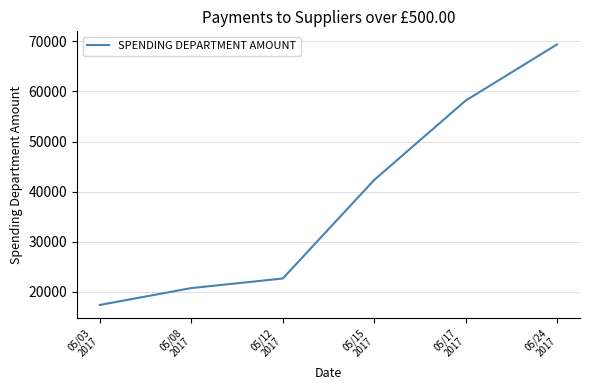

Reading left to right, transcribe all the data shown in this chart.

17374.6	20743.9	22654.7	42332.0	58176.9	69395.7